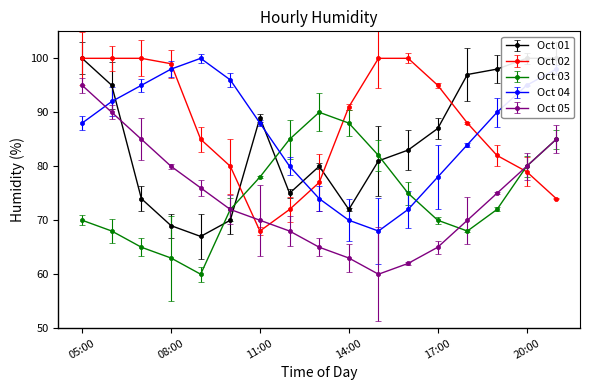

What is the label of the 8th point from the left?

12:00